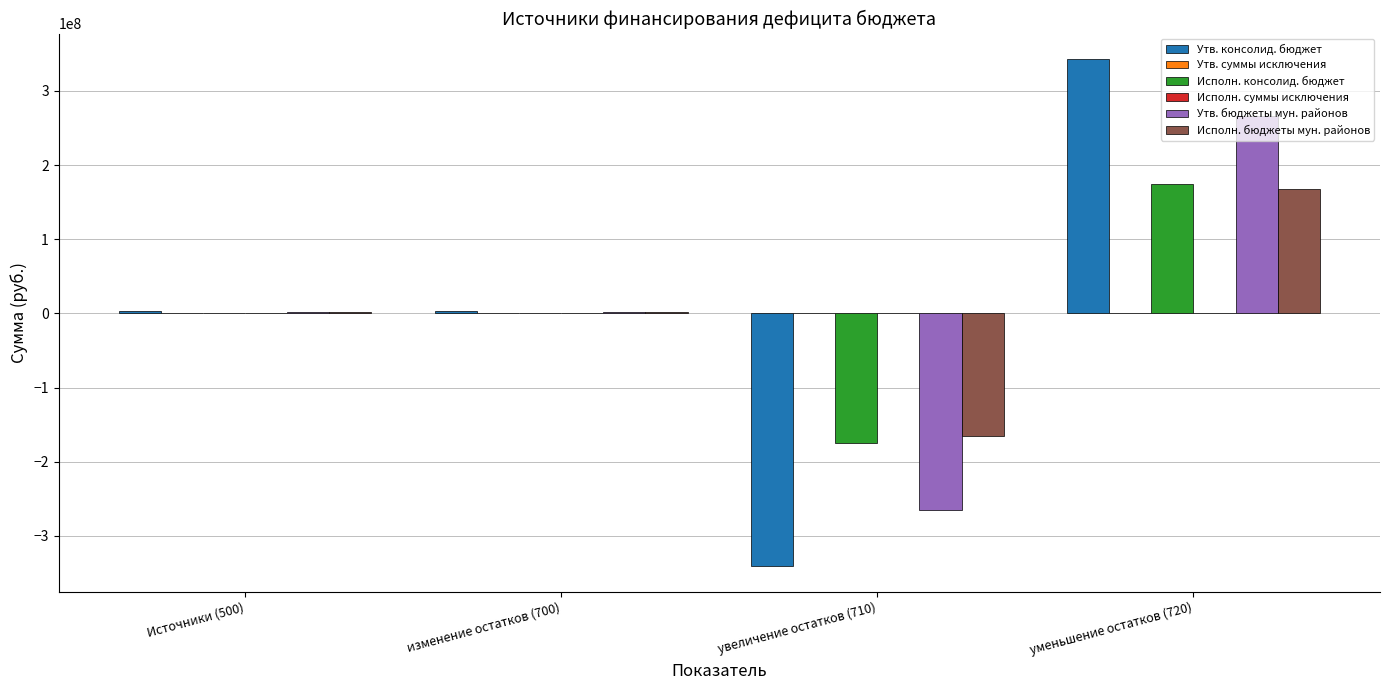

At which category is the sum across all series the highest?

уменьшение остатков (720)